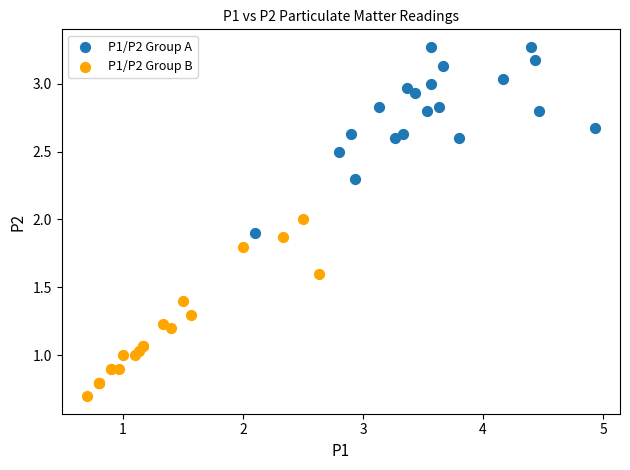

What are all the series names shown in the legend?

P1/P2 Group A, P1/P2 Group B